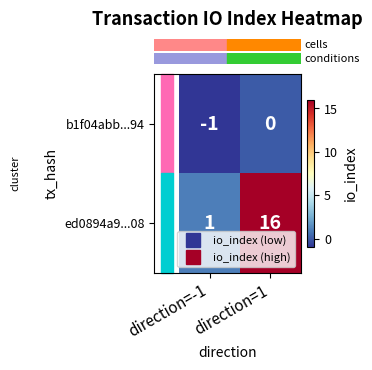

Between direction=-1 and direction=1, which series saw the biggest shift?

ed0894a9...08